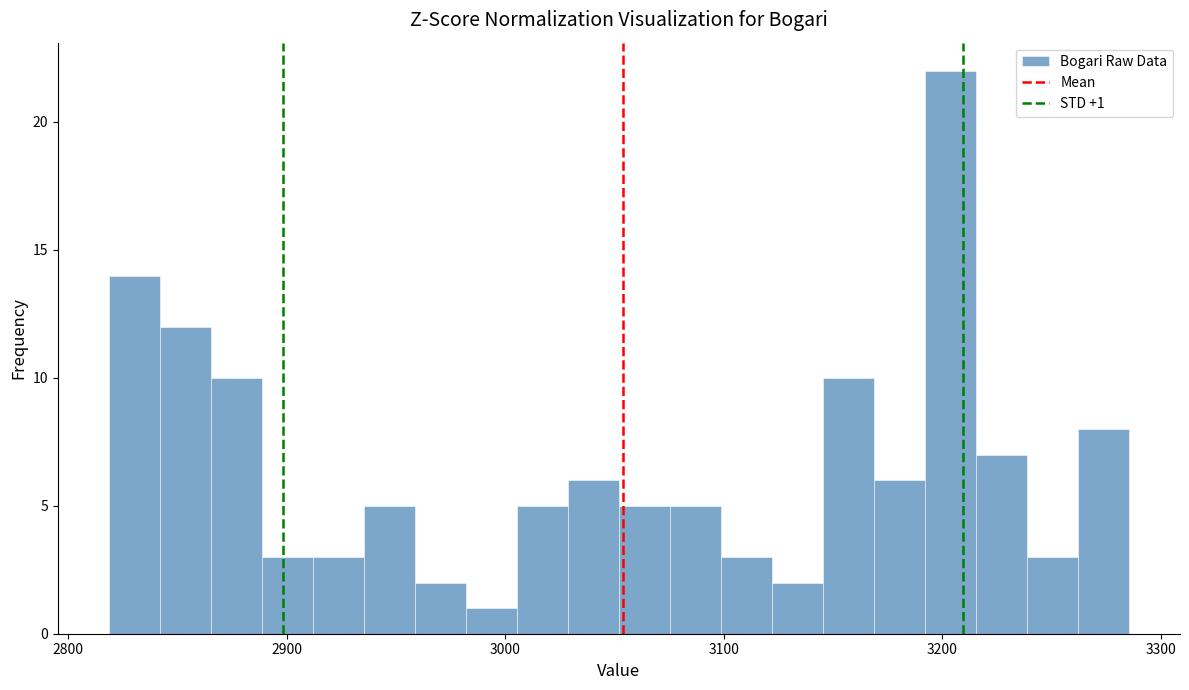

Read against the x-axis, roughly where is the centre of the tallest bar?

3200